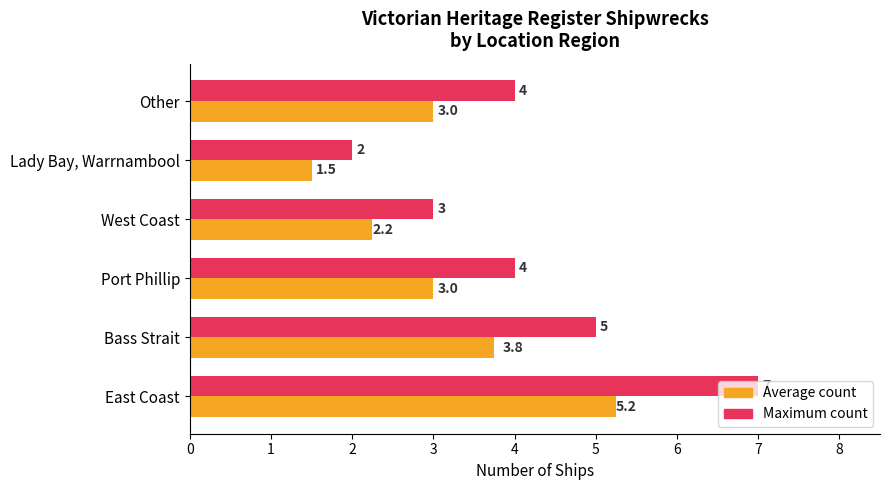

At which category is the sum across all series the highest?

East Coast